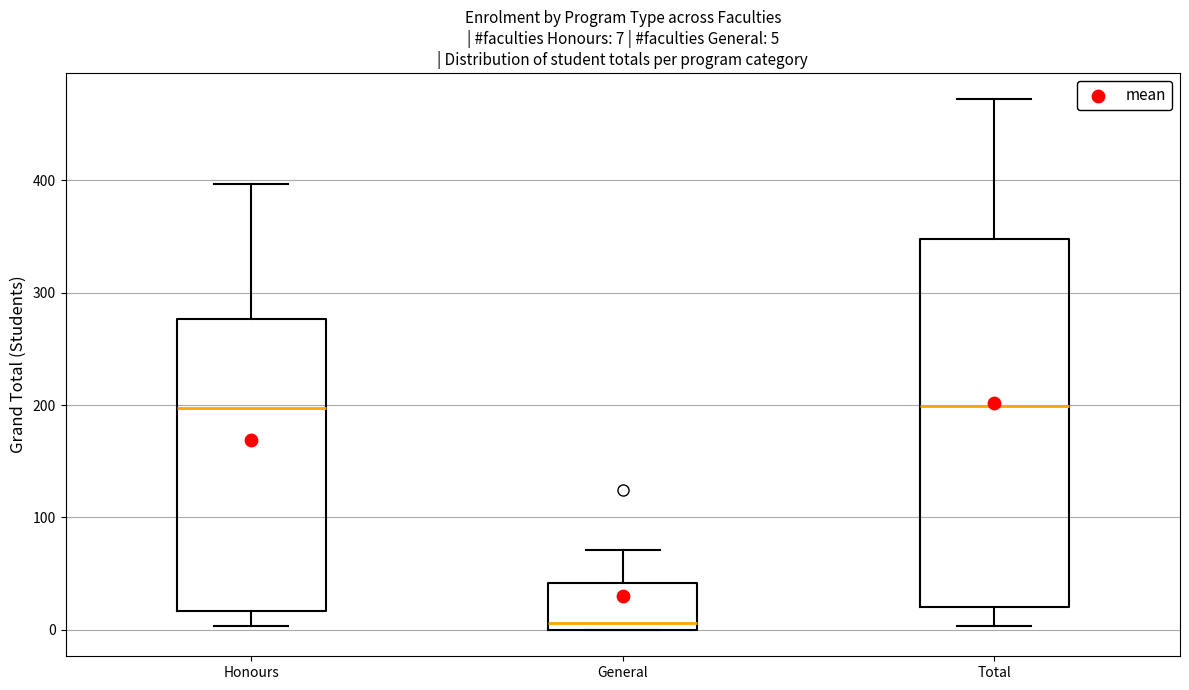

Which box is the tallest, from its lower edge to its upper edge?

Total